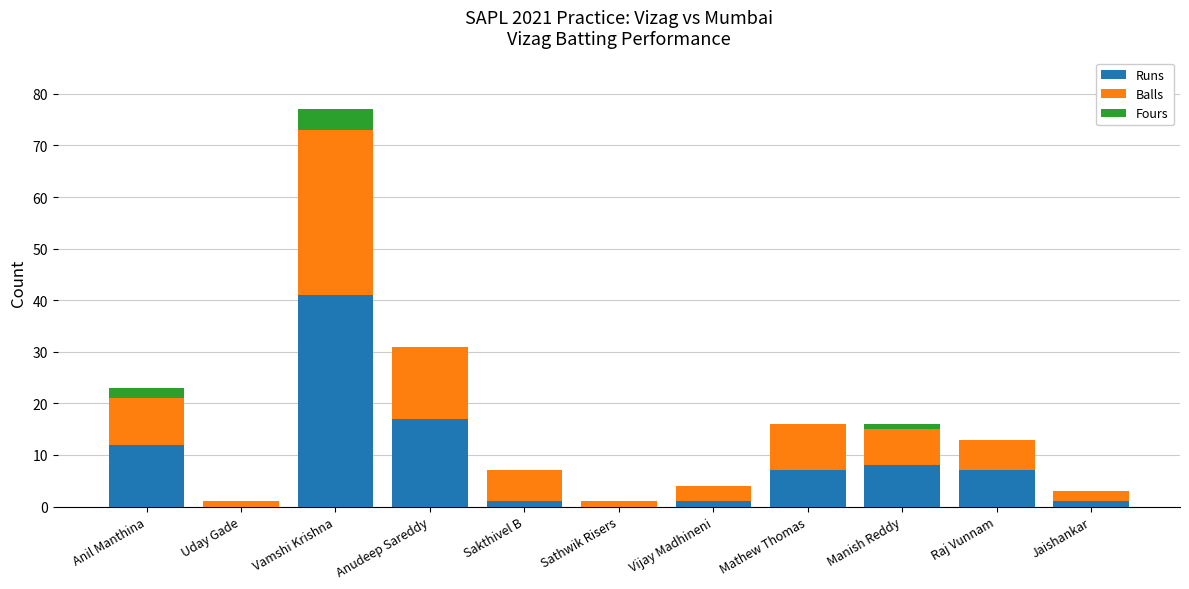

At which category is the sum across all series the highest?

Vamshi Krishna